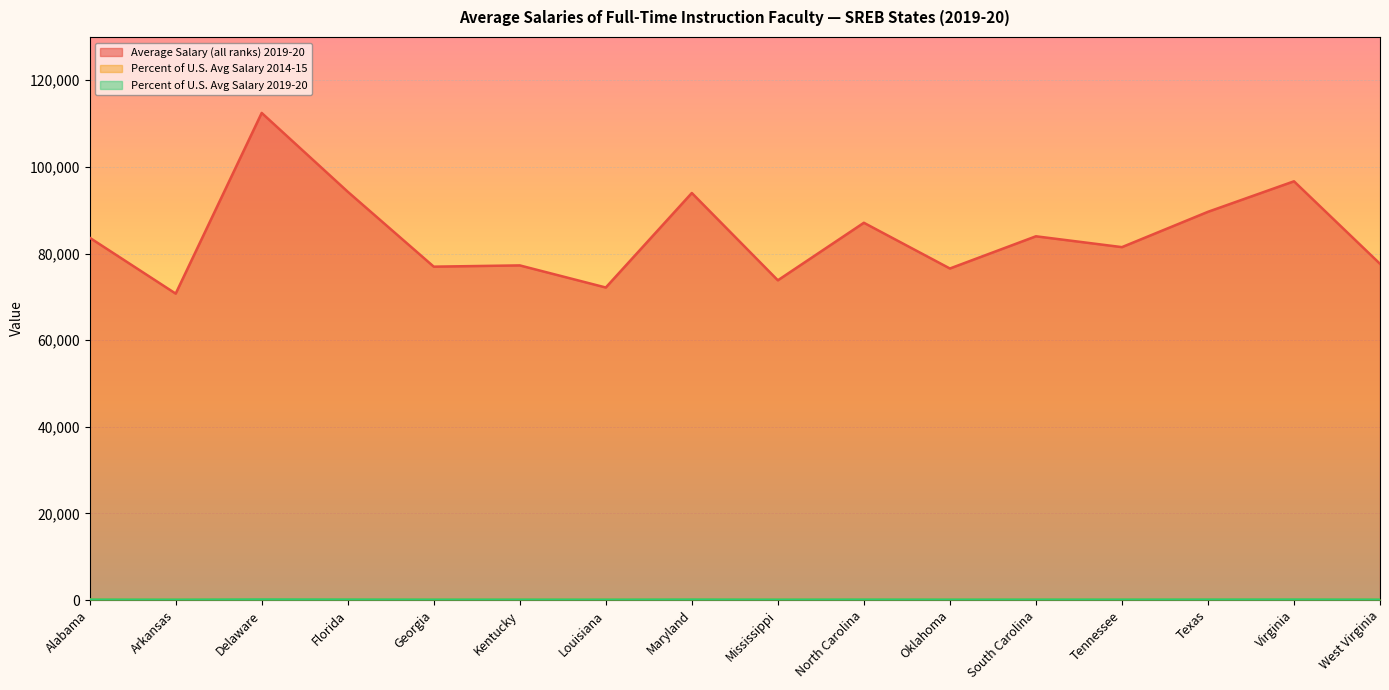

Is it true that Percent of U.S. Avg Salary 2014-15 equals 103.2 at Florida?

True